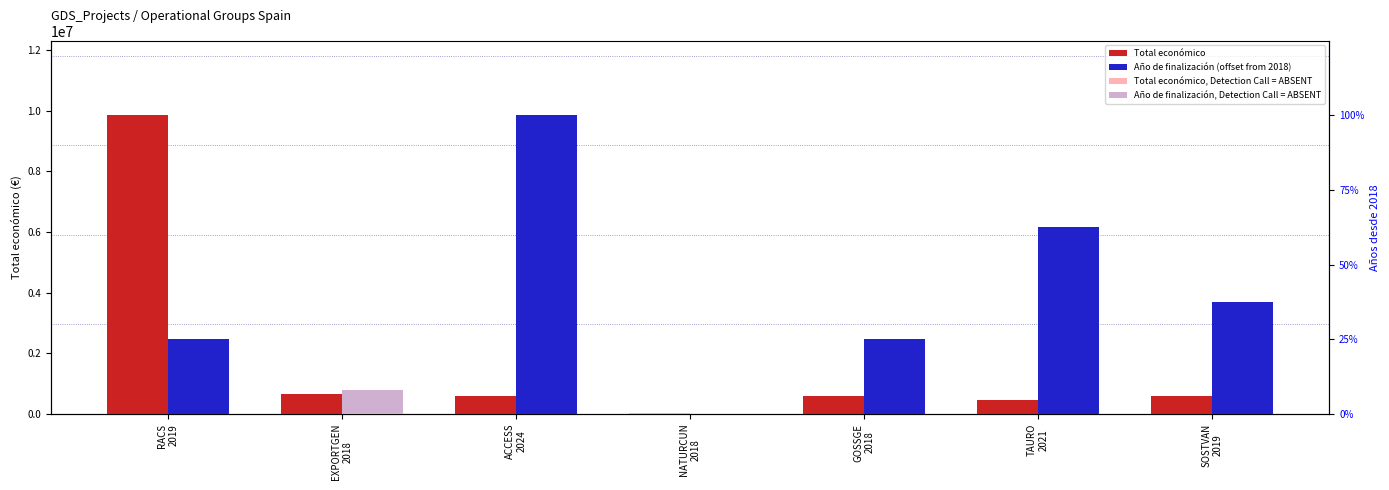

What is the difference between the highest and lowest values at EXPORTGEN
2018?

644817.0